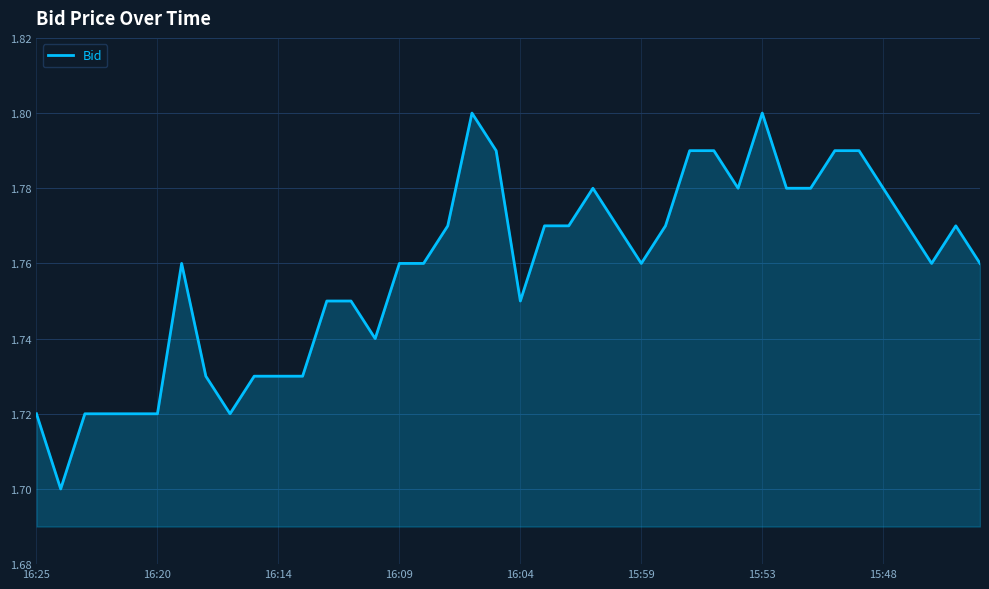

Is this an area chart (filled region under the line)?

Yes